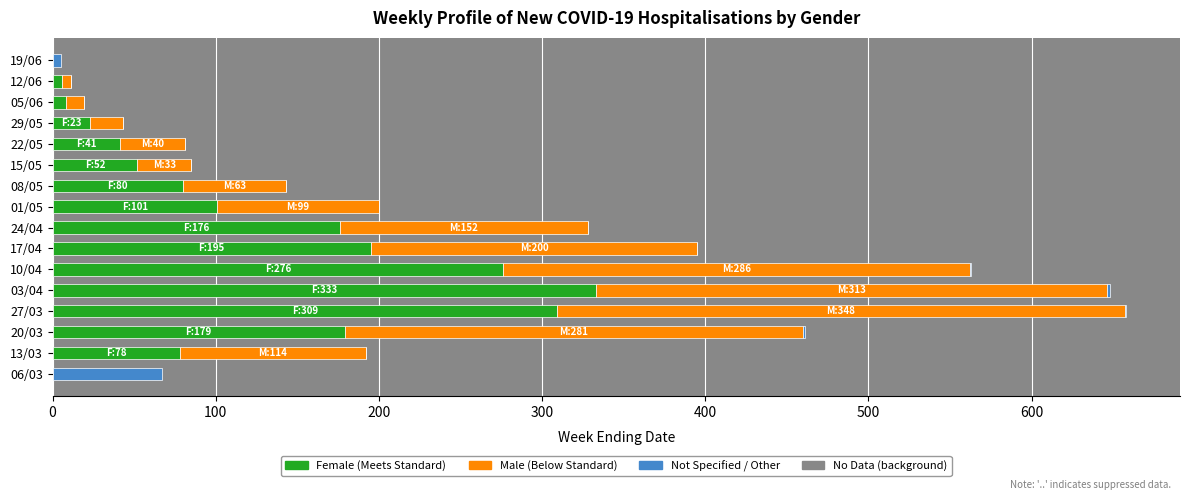

Count the number of categories in the chart.

16